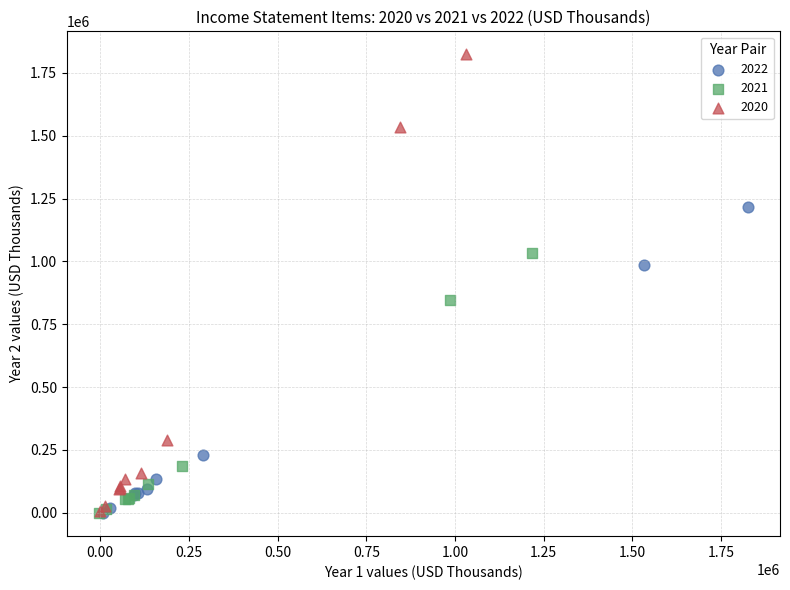

Which series reaches the maximum Y coordinate?

2020